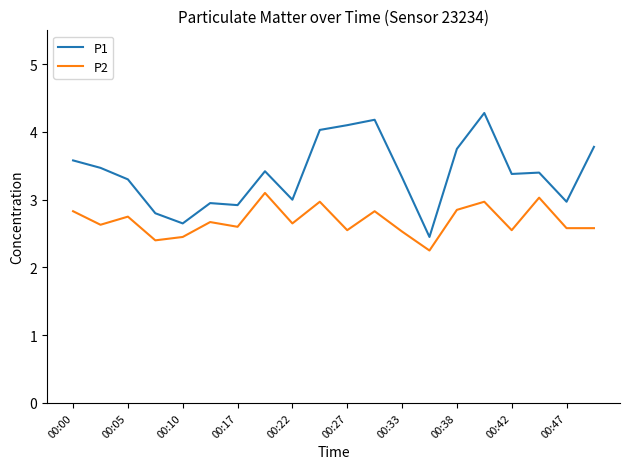

What are all the series names shown in the legend?

P1, P2